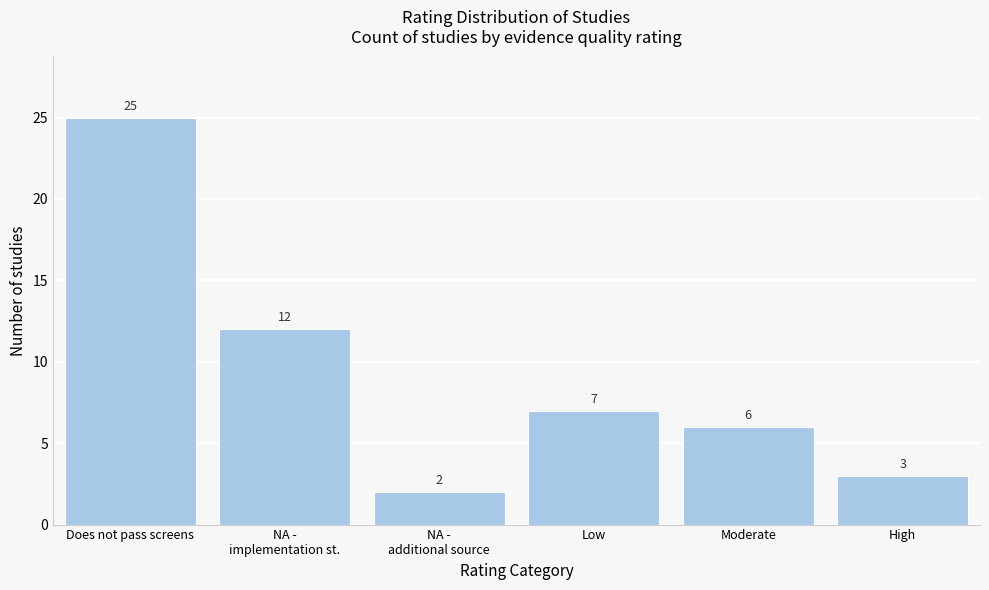

Reading left to right, what are all the values shown in this chart?

25	12	2	7	6	3